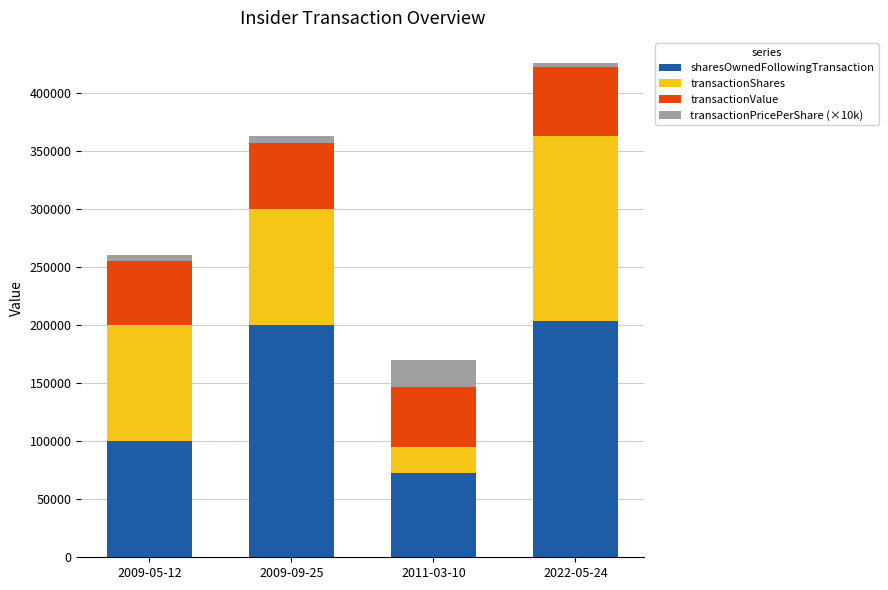

How many values in the sharesOwnedFollowingTransaction series are below 200000?

2